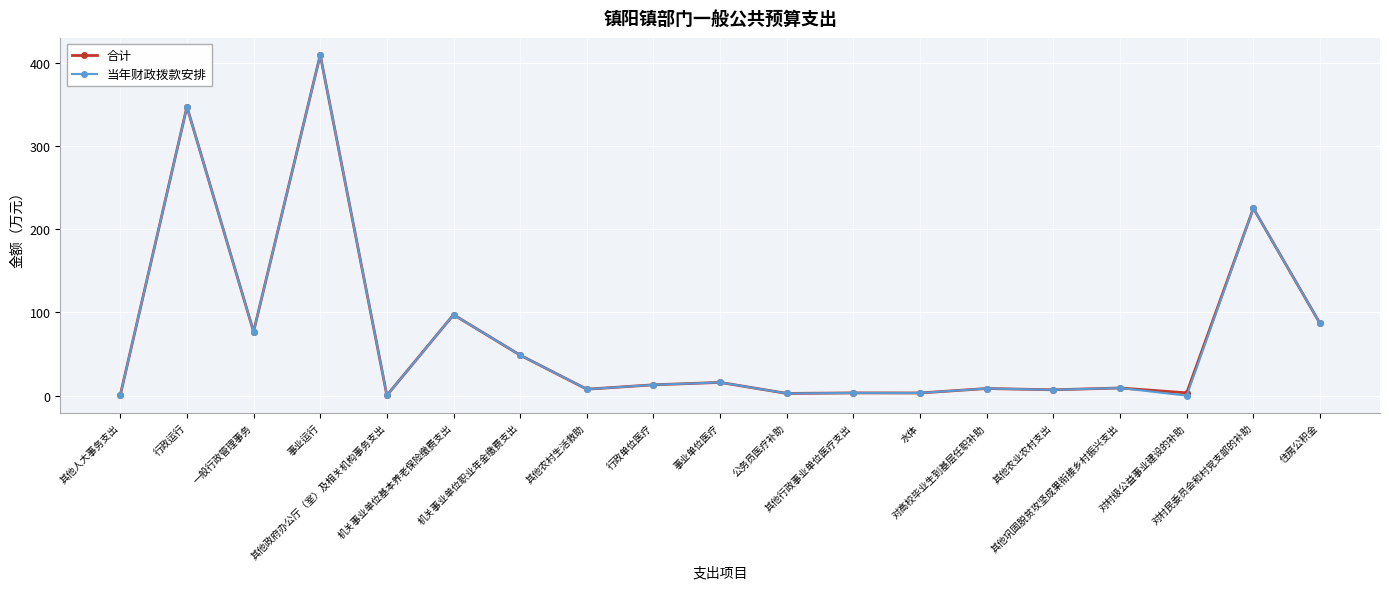

True or false: 合计 has more than 2 points higher than both neighbors.

True